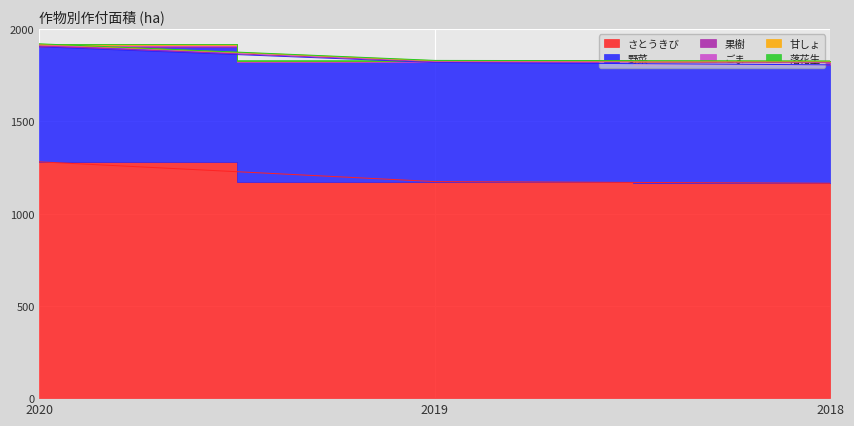

Which category has the highest value in the ごま series?

2020